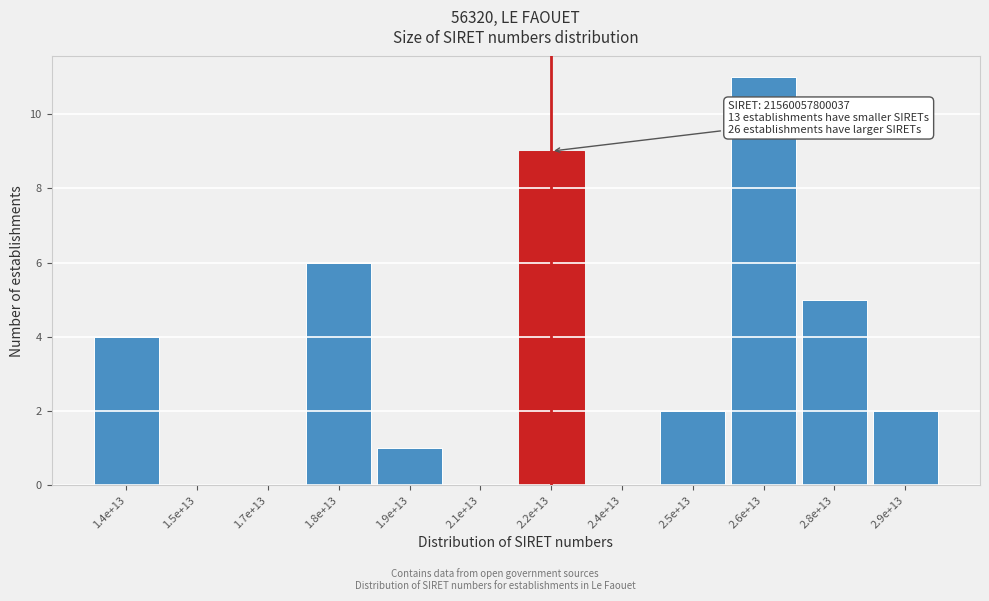

Reading left to right, transcribe all the data shown in this chart.

1.4e+13=4	1.5e+13=0	1.7e+13=0	1.8e+13=6	1.9e+13=1	2.1e+13=0	2.2e+13=9	2.4e+13=0	2.5e+13=2	2.6e+13=11	2.8e+13=5	2.9e+13=2